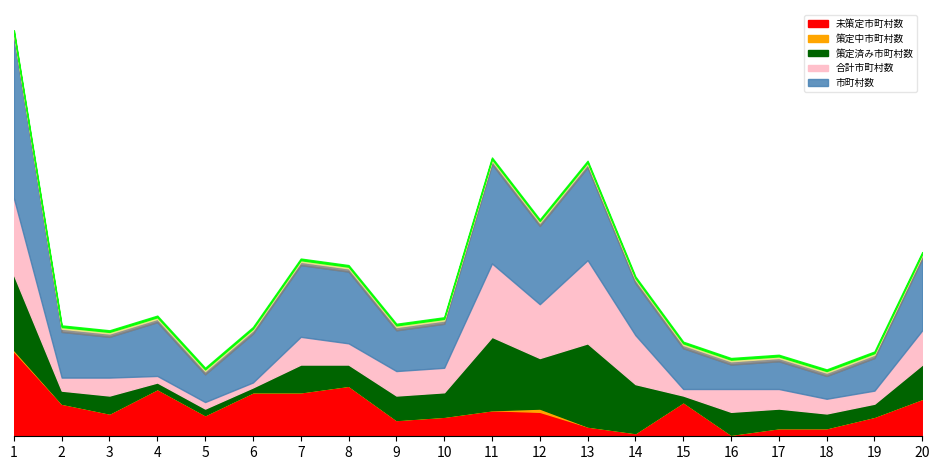

True or false: 策定中市町村数 has a value of 0 at 石川県.

True